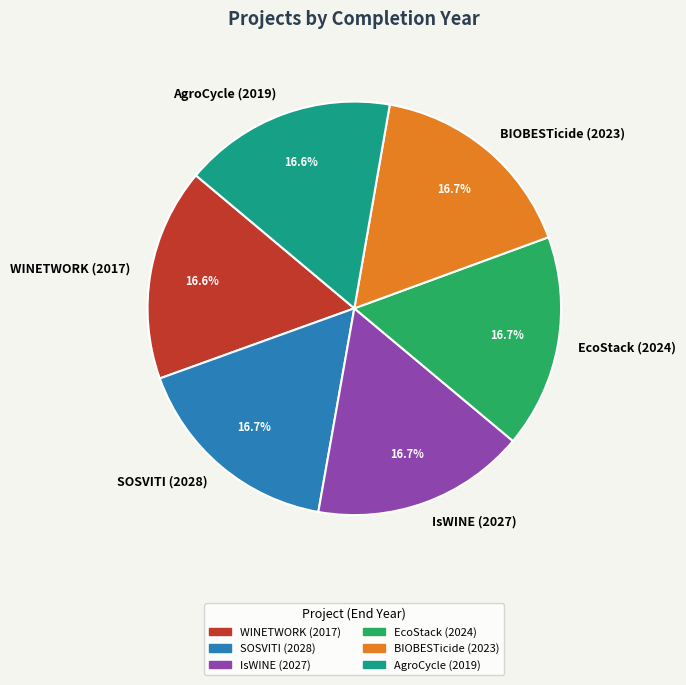

What is the ratio of the value at IsWINE (2027) to the value at BIOBESTicide (2023)?

1.0